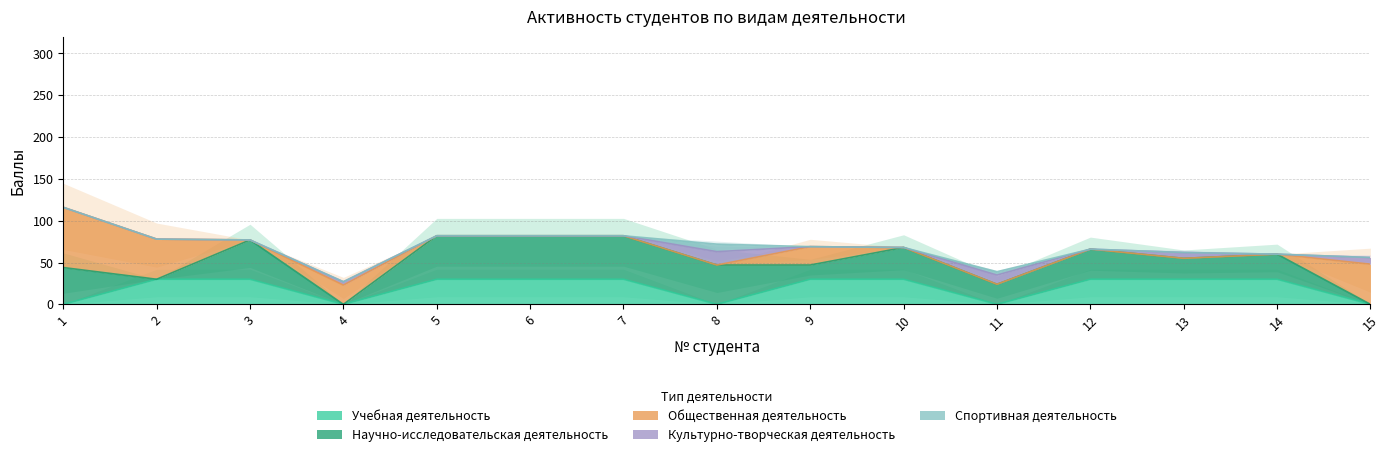

Is it true that Культурно-творческая деятельность equals 2 at 4?

False